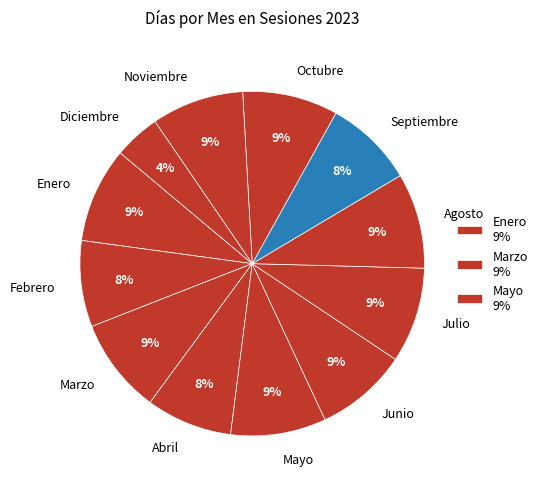

Is it true that Abril is 21% of the pie?

False